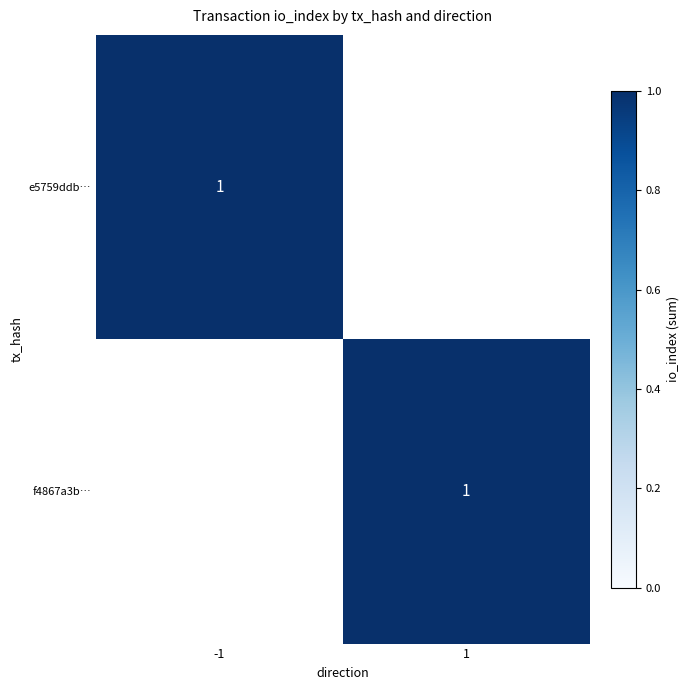

Is it true that e5759ddbcf2595497b0f6070a02e853da061977 equals -1 at 1?

False